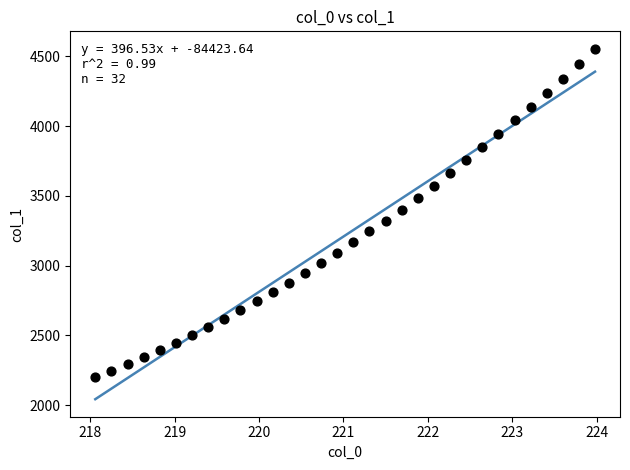

What is the range of Y values (max minus min)?

2354.4